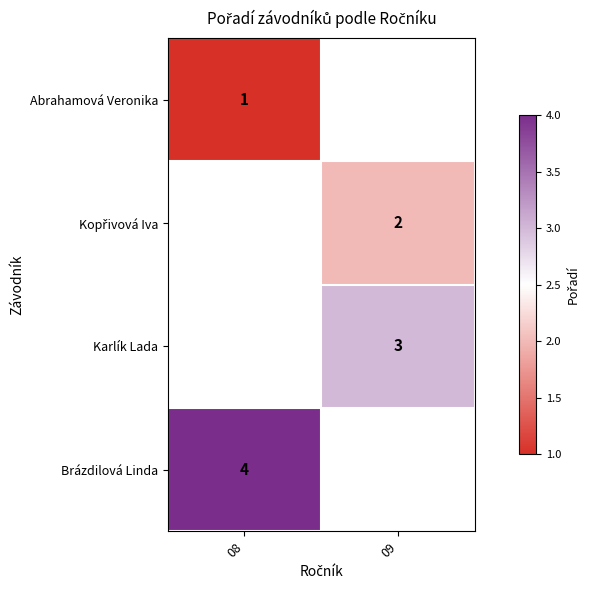

The Abrahamová Veronika series shows 1 at 08. True or false?

True